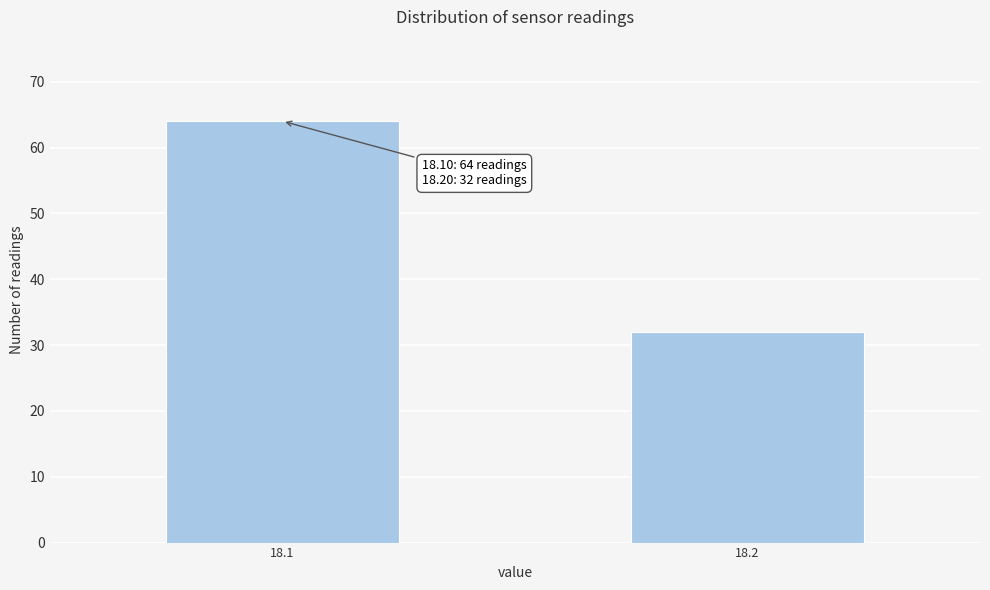

Reading left to right, transcribe all the data shown in this chart.

64	32